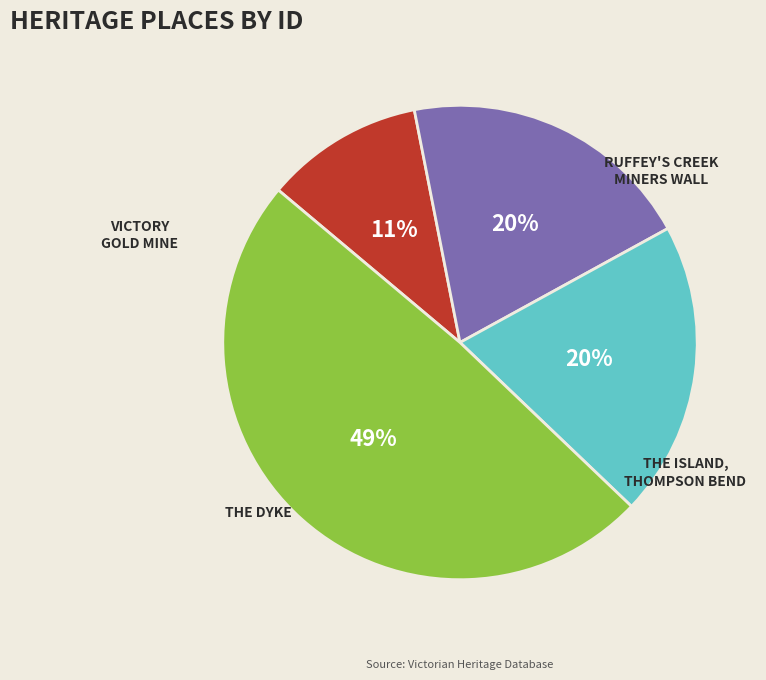

To the nearest percent, what is the difference between the largest and smallest slice percentages?

38%